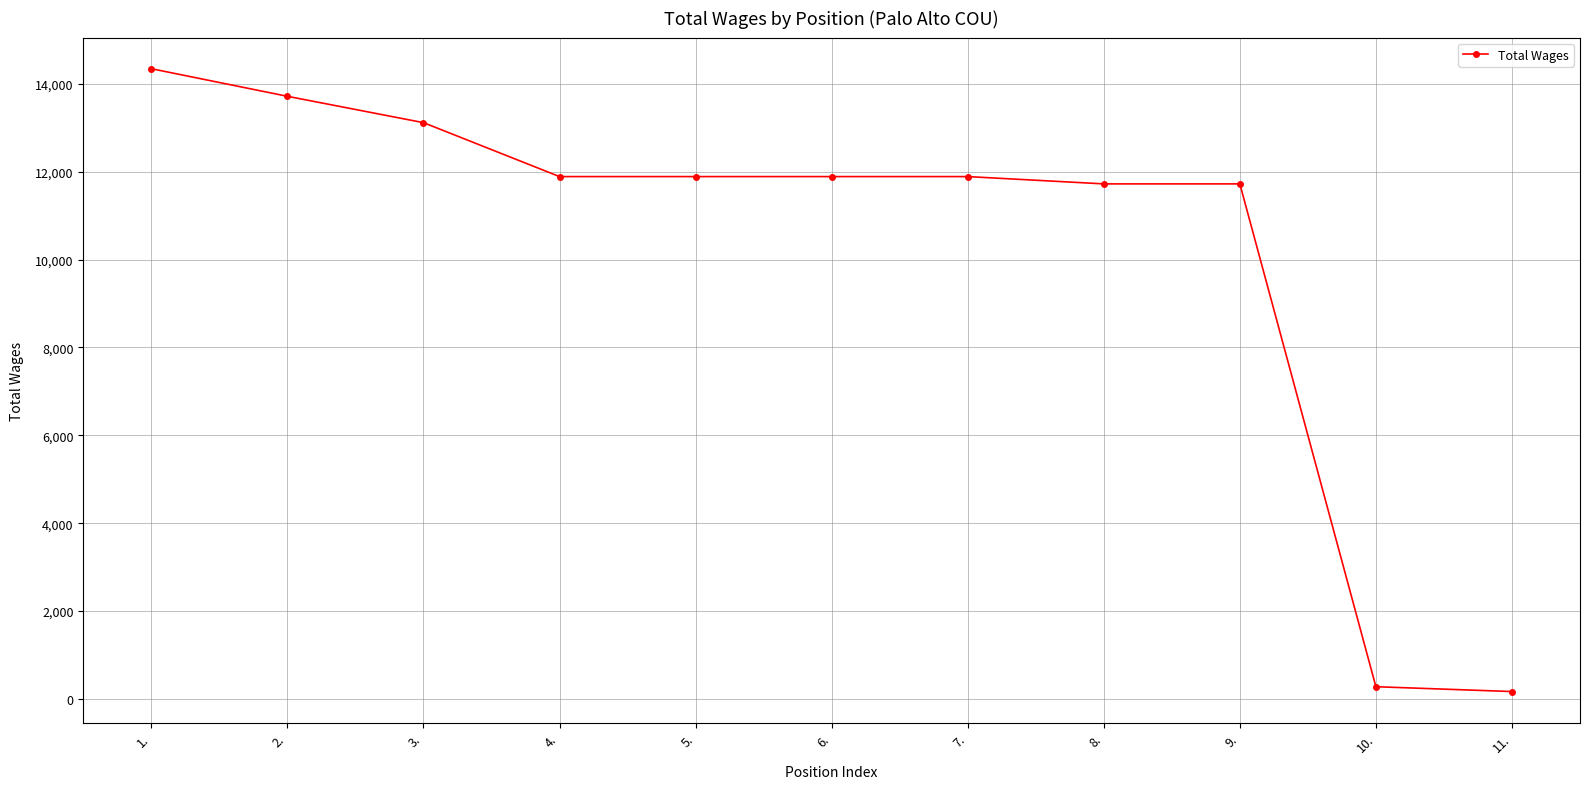

The value at 5. is 11891. True or false?

True